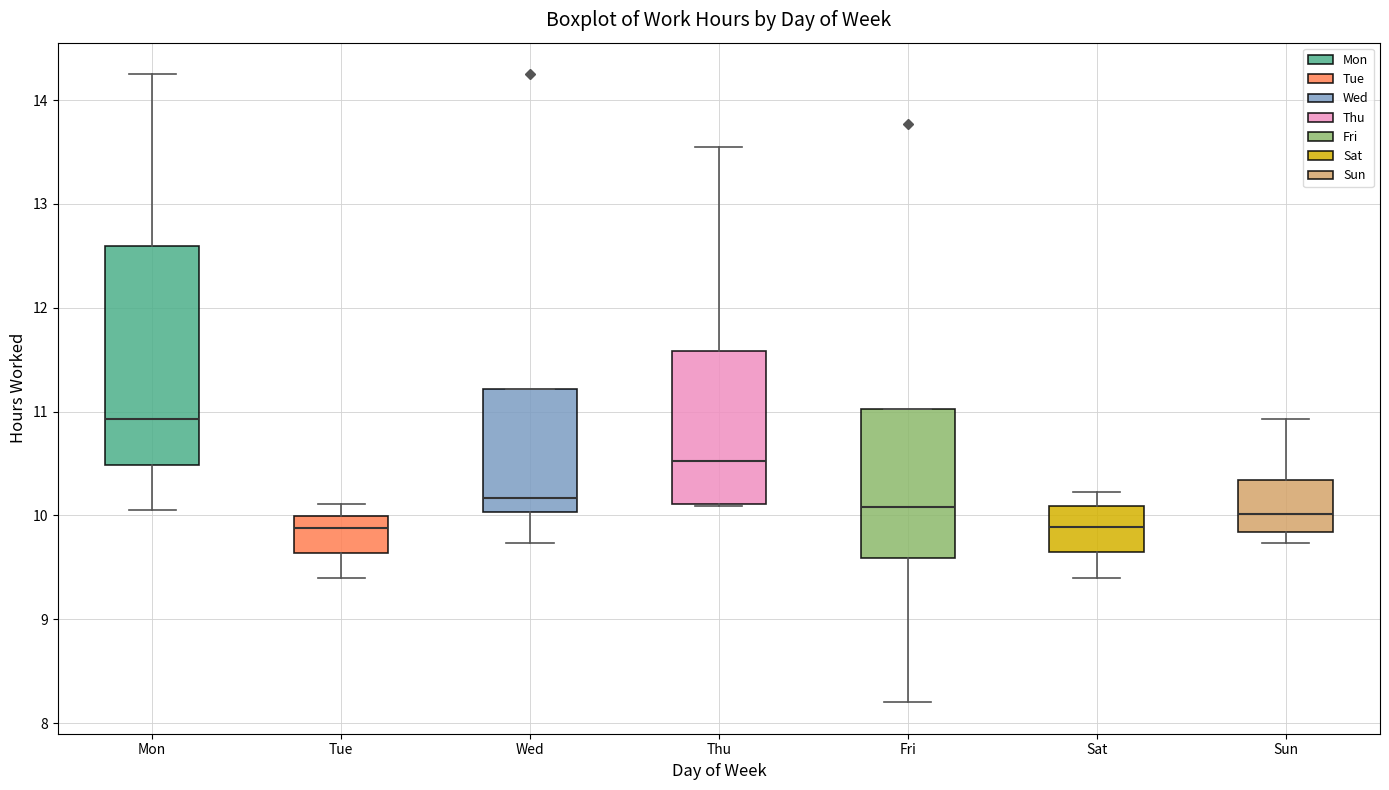

Reading left to right, transcribe this box plot: for each box, give where its median line is, the range the box spans, and where its two whiskers end, as read against the y-axis. The values are not printed on the chart, so give them approximately, as read against the axis.

Mon: median 10.9, box 10.5 to 12.6, whiskers 10.1 to 14.3
Tue: median 9.9, box 9.6 to 10.0, whiskers 9.4 to 10.1
Wed: median 10.2, box 10.0 to 11.2, whiskers 9.7 to 11.2
Thu: median 10.5, box 10.1 to 11.6, whiskers 10.1 to 13.6
Fri: median 10.1, box 9.6 to 11.0, whiskers 8.2 to 11.0
Sat: median 9.9, box 9.6 to 10.1, whiskers 9.4 to 10.2
Sun: median 10.0, box 9.8 to 10.3, whiskers 9.7 to 10.9